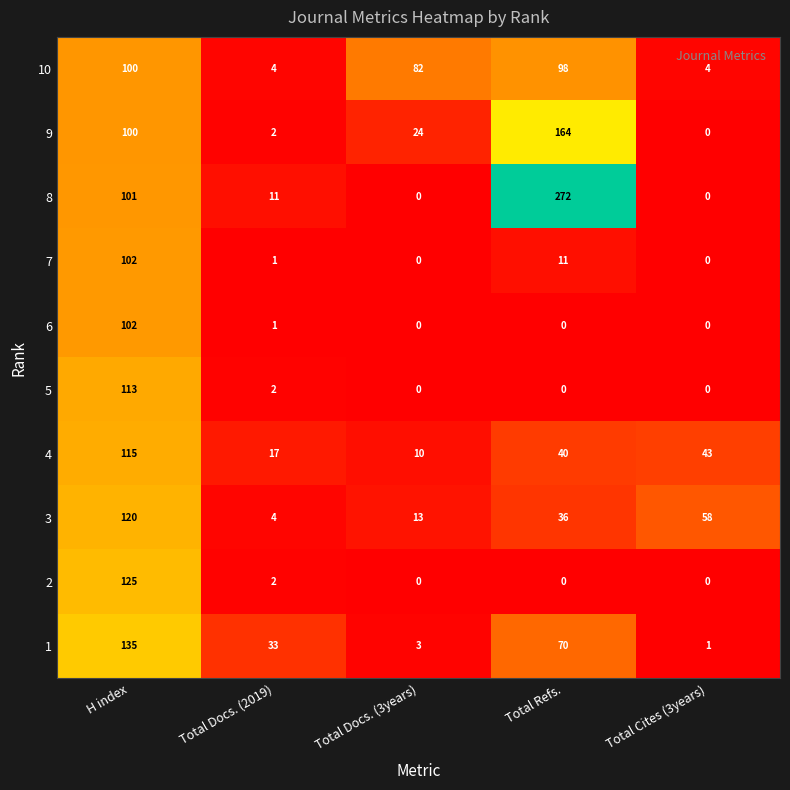

Between Total Docs. (3years) and Total Cites (3years), which series saw the biggest shift?

10